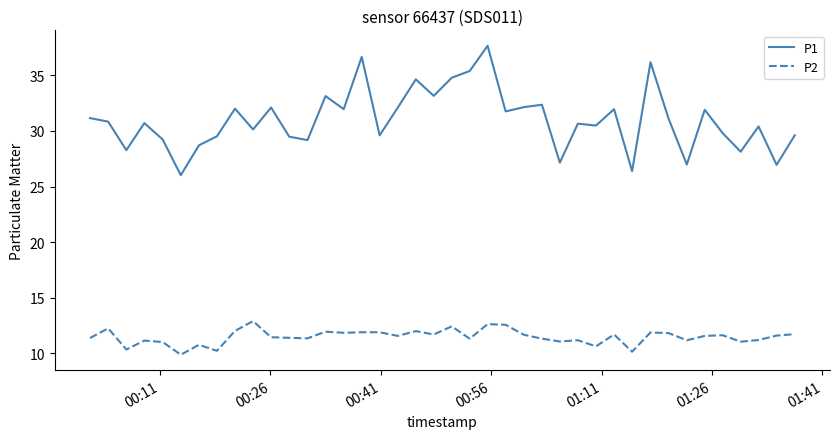

Rank the series by their average value, from lowest to highest.

P2, P1